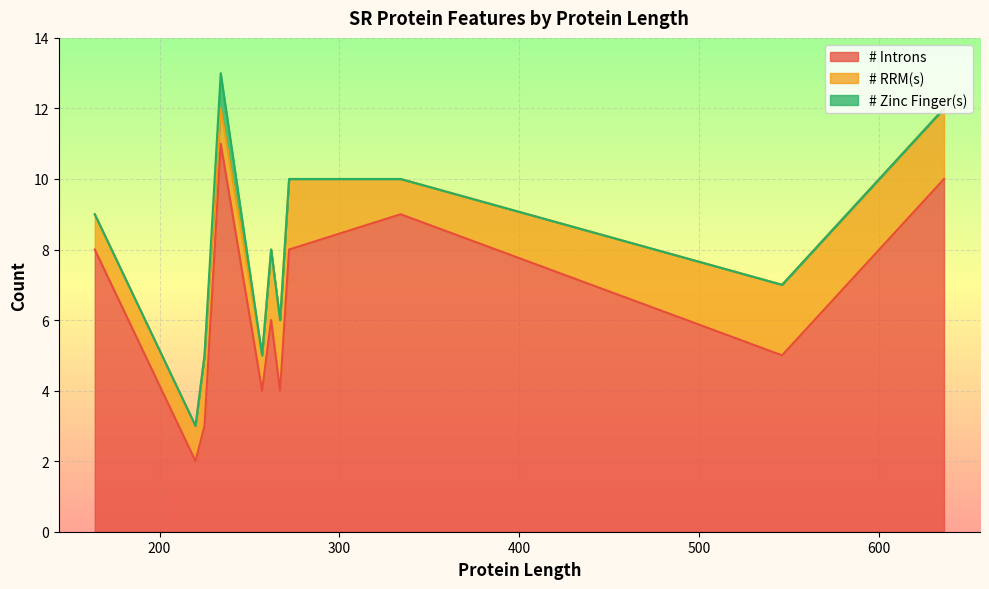

At which label does # Introns reach its minimum?

220